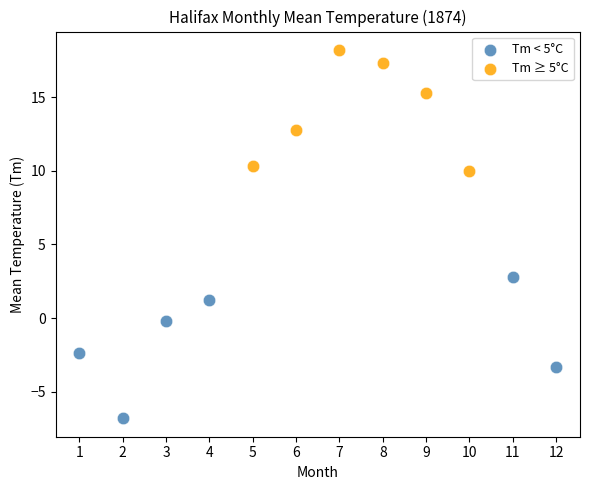

Which series reaches the minimum Y coordinate?

Tm < 5°C